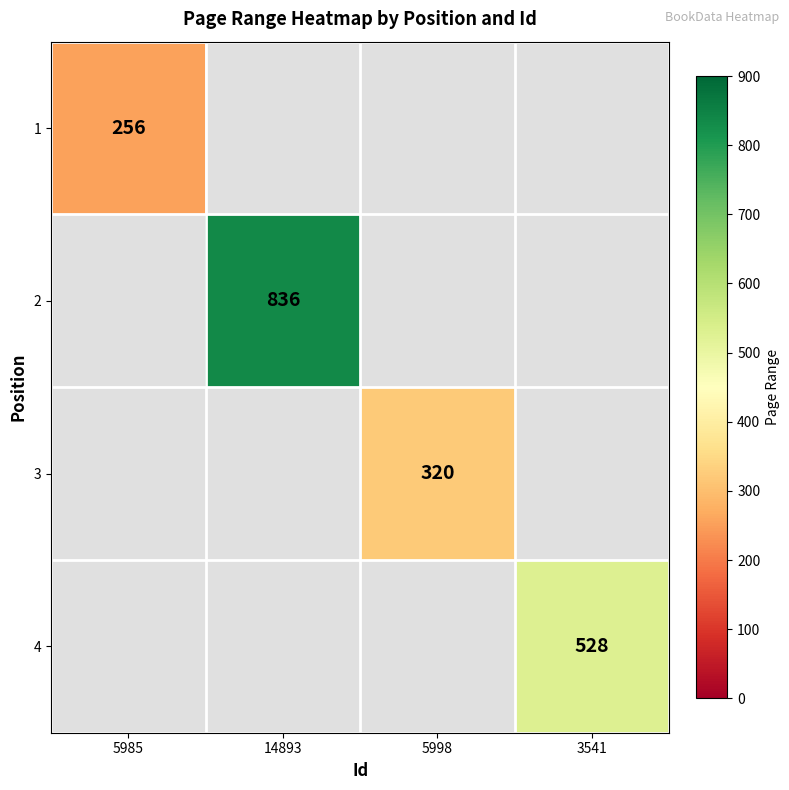

The value of 1 at 5985 is 364. True or false?

False